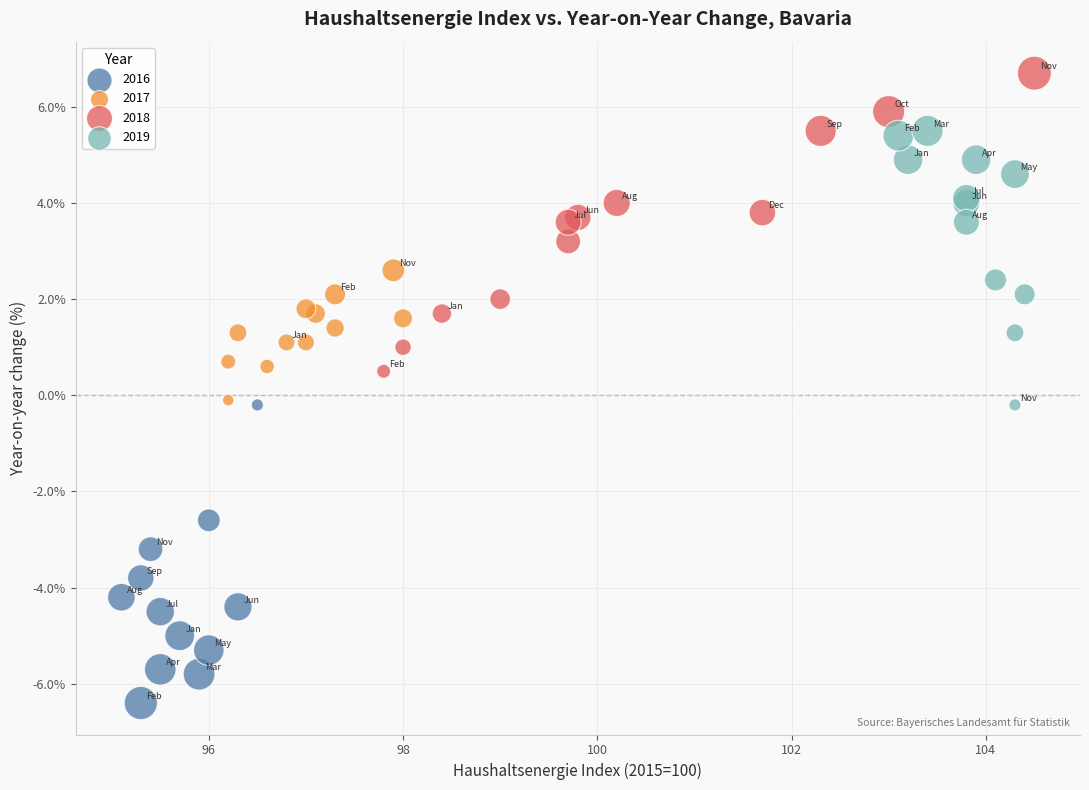

Which series reaches the minimum Y coordinate?

2016